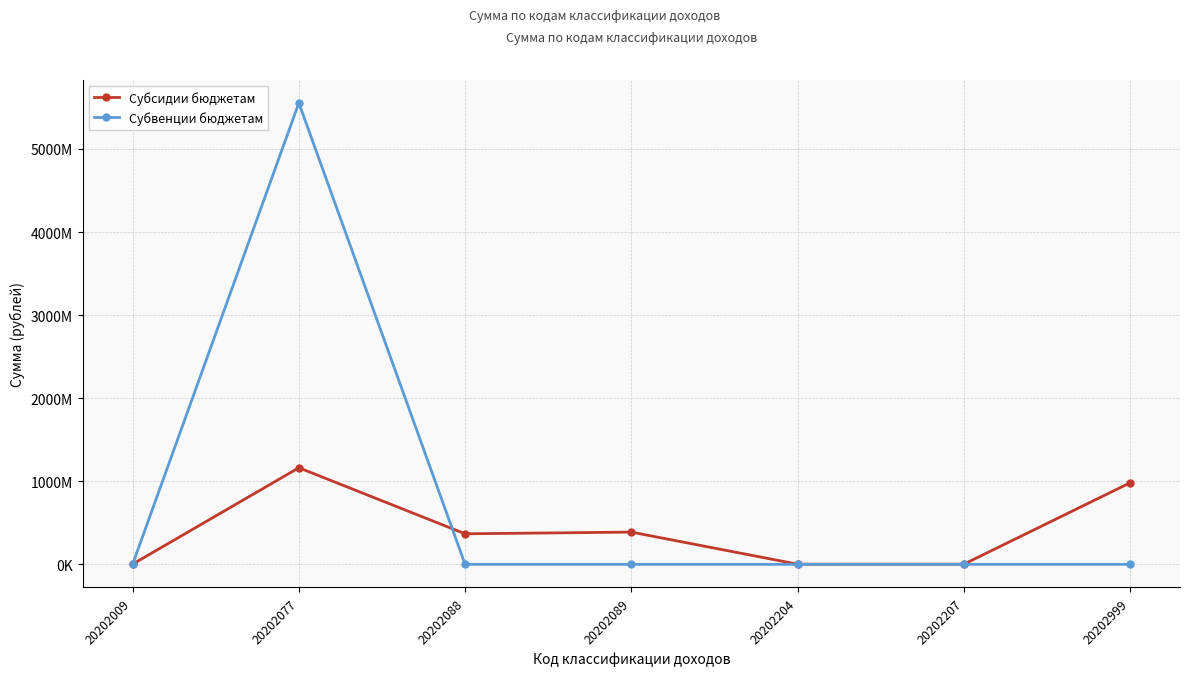

Does the chart have visible grid lines?

Yes